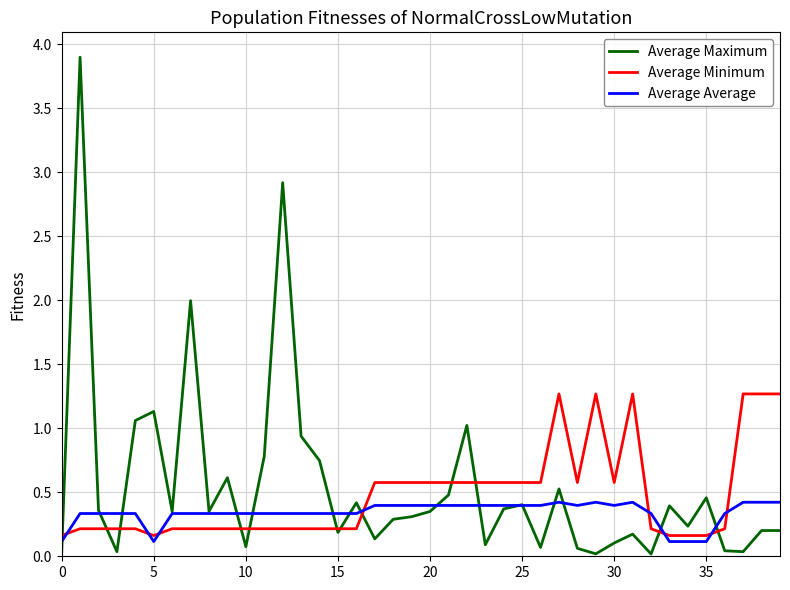

What is the maximum value for Average Minimum?

1.3